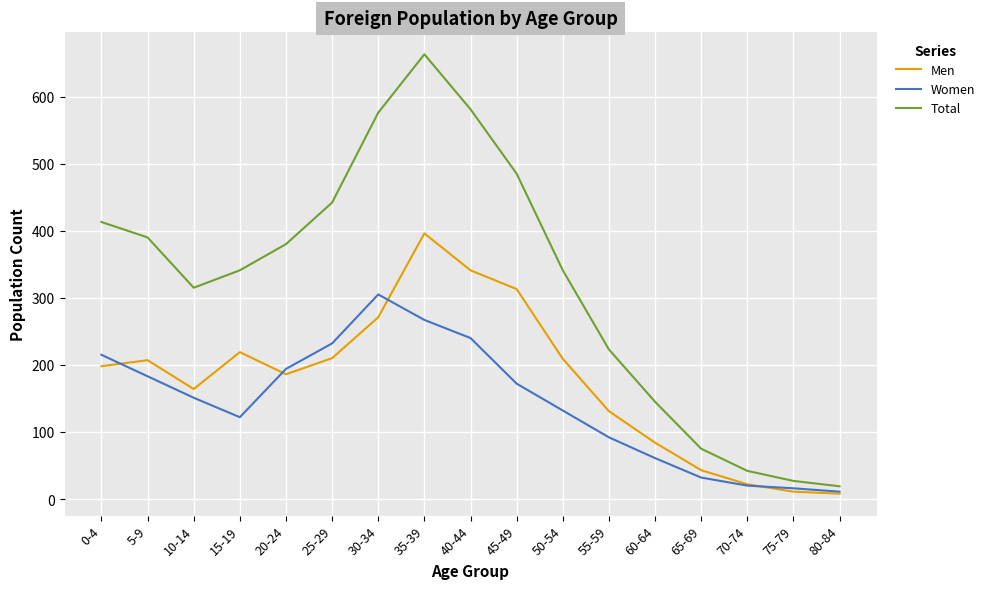

List the series in order of their peak value, lowest first.

Women, Men, Total